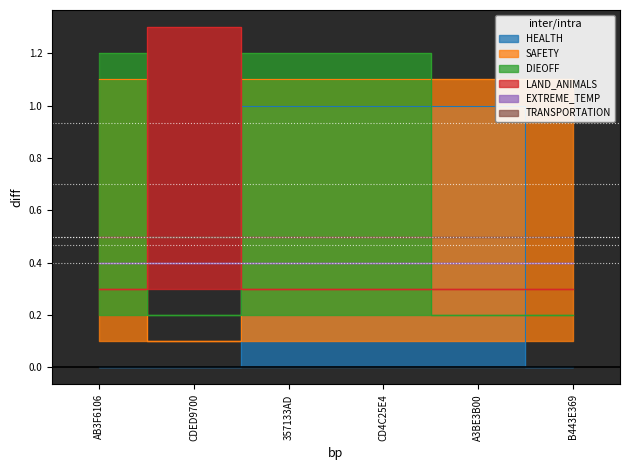

In SAFETY, how many points are lower than both neighbors (excluding endpoints)?

1